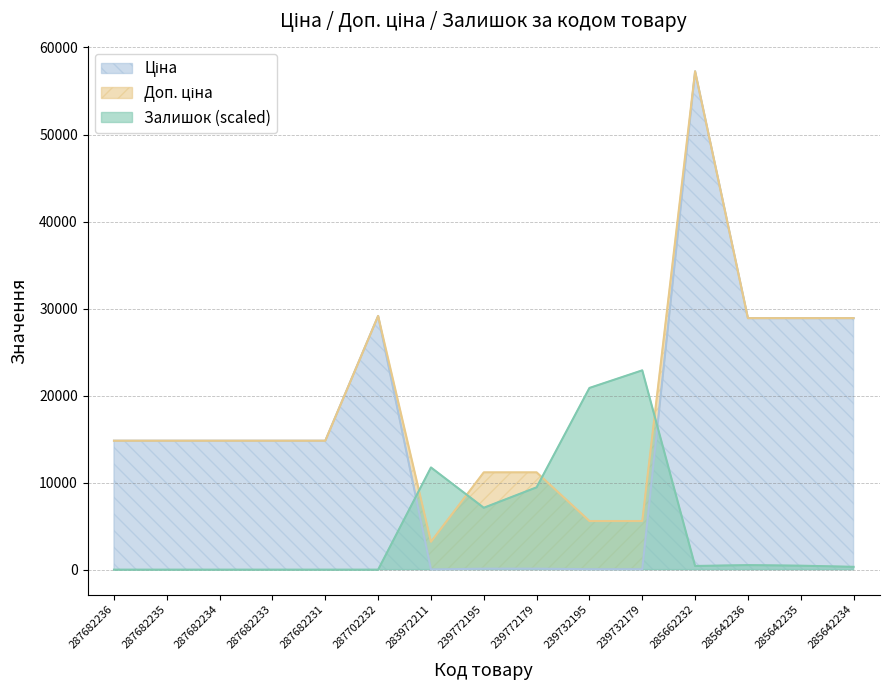

Reading left to right, list all the values displayed in this chart.

Ціна: 14817.6	14817.6	14817.6	14817.6	14817.6	29152.3	32.0	111.8	111.8	55.9	55.9	57258.0	28901.7	28901.7	28901.7
Доп. ціна: 14817.6	14817.6	14817.6	14817.6	14817.6	29152.3	3205.0	11182.0	11182.0	5591.0	5591.0	57258.0	28901.7	28901.7	28901.7
Залишок: 0.0	0.0	0.0	0.0	0.0	0.0	11745.2	7112.4	9461.4	20880.4	22903.2	424.1	522.0	456.8	326.3